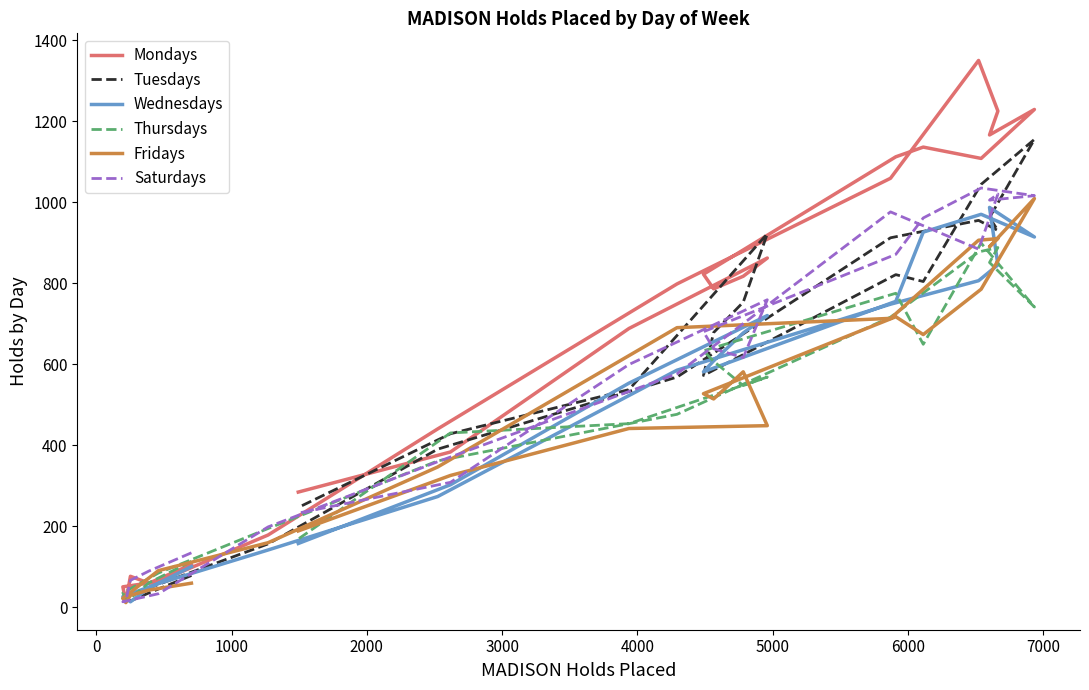

Reading left to right, extract all data points from this chart.

Mondays: 105	59	76	13	50	63	178	440	798	1059	1350	1225	1166	1229	1108	1136	1112	822	786	817	862	688	383	284
Tuesdays: 78	35	15	26	21	56	156	390	568	912	955	930	962	1155	1044	804	821	572	678	753	922	537	428	246
Wednesdays: 100	47	13	21	26	58	141	273	585	748	806	845	987	914	970	926	755	581	608	677	720	553	302	157
Thursdays: 113	60	22	19	35	84	194	361	476	716	877	888	851	741	899	649	775	633	607	547	568	453	430	168
Fridays: 59	42	29	11	22	90	159	346	690	713	906	910	890	1009	785	673	717	527	514	581	448	441	325	188
Saturdays: 134	89	66	16	13	33	198	359	576	976	884	1020	1005	1016	1035	961	871	680	638	616	759	599	308	232